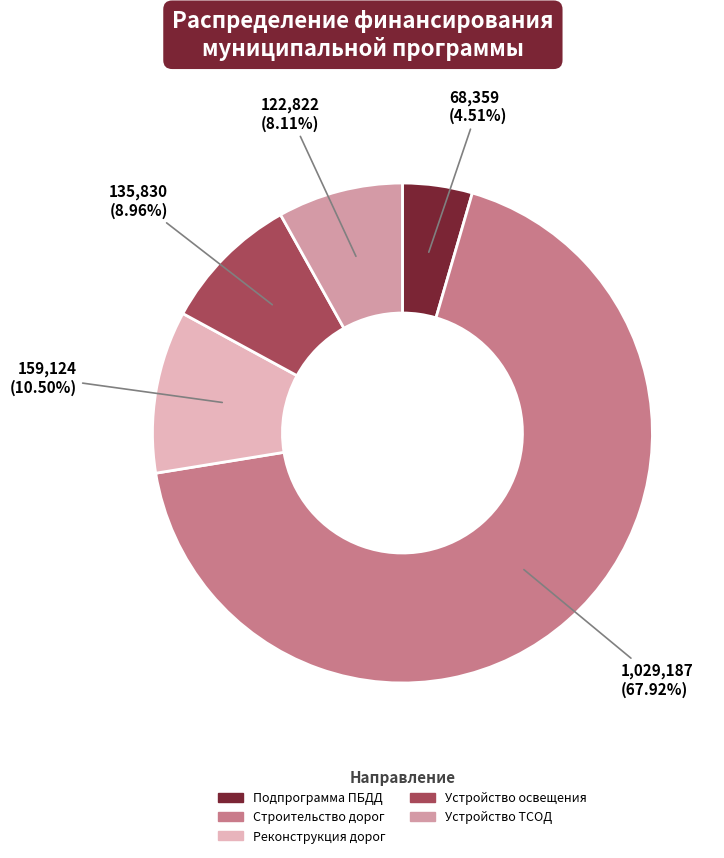

To the nearest percent, what percentage of the pie is Строительство дорог?

68%